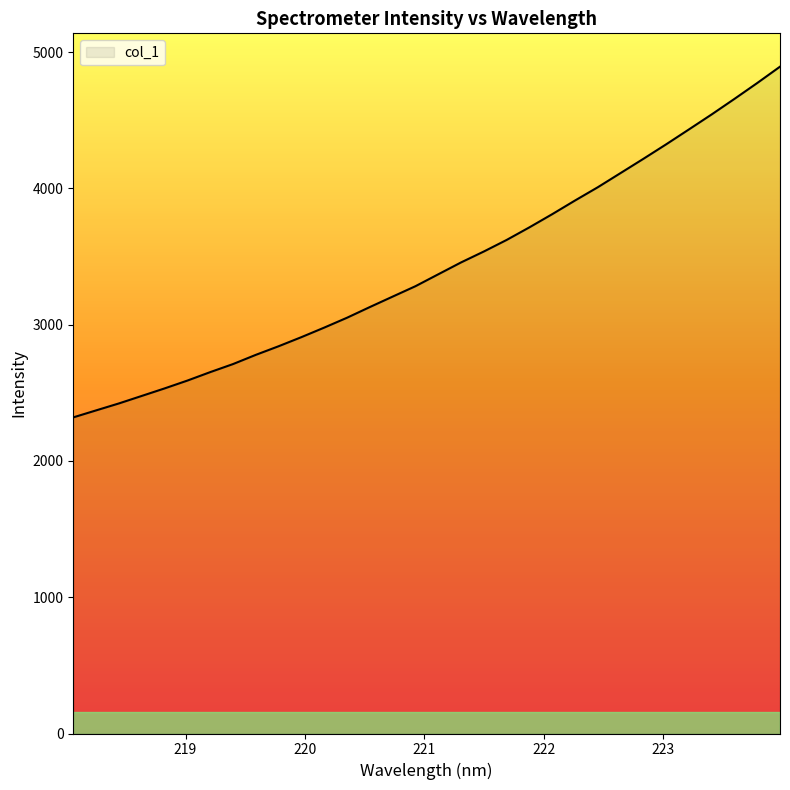

How many distinct data groups are displayed?

1